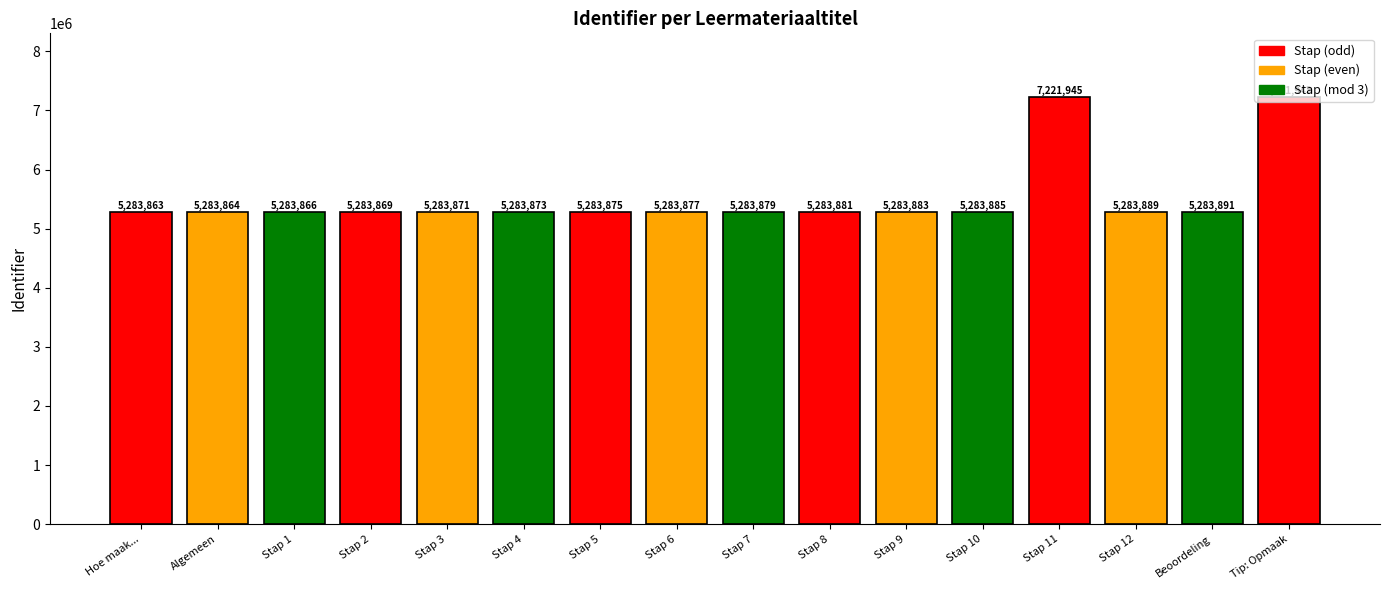

The chart shows a value of 7249067 at Stap 6. True or false?

False